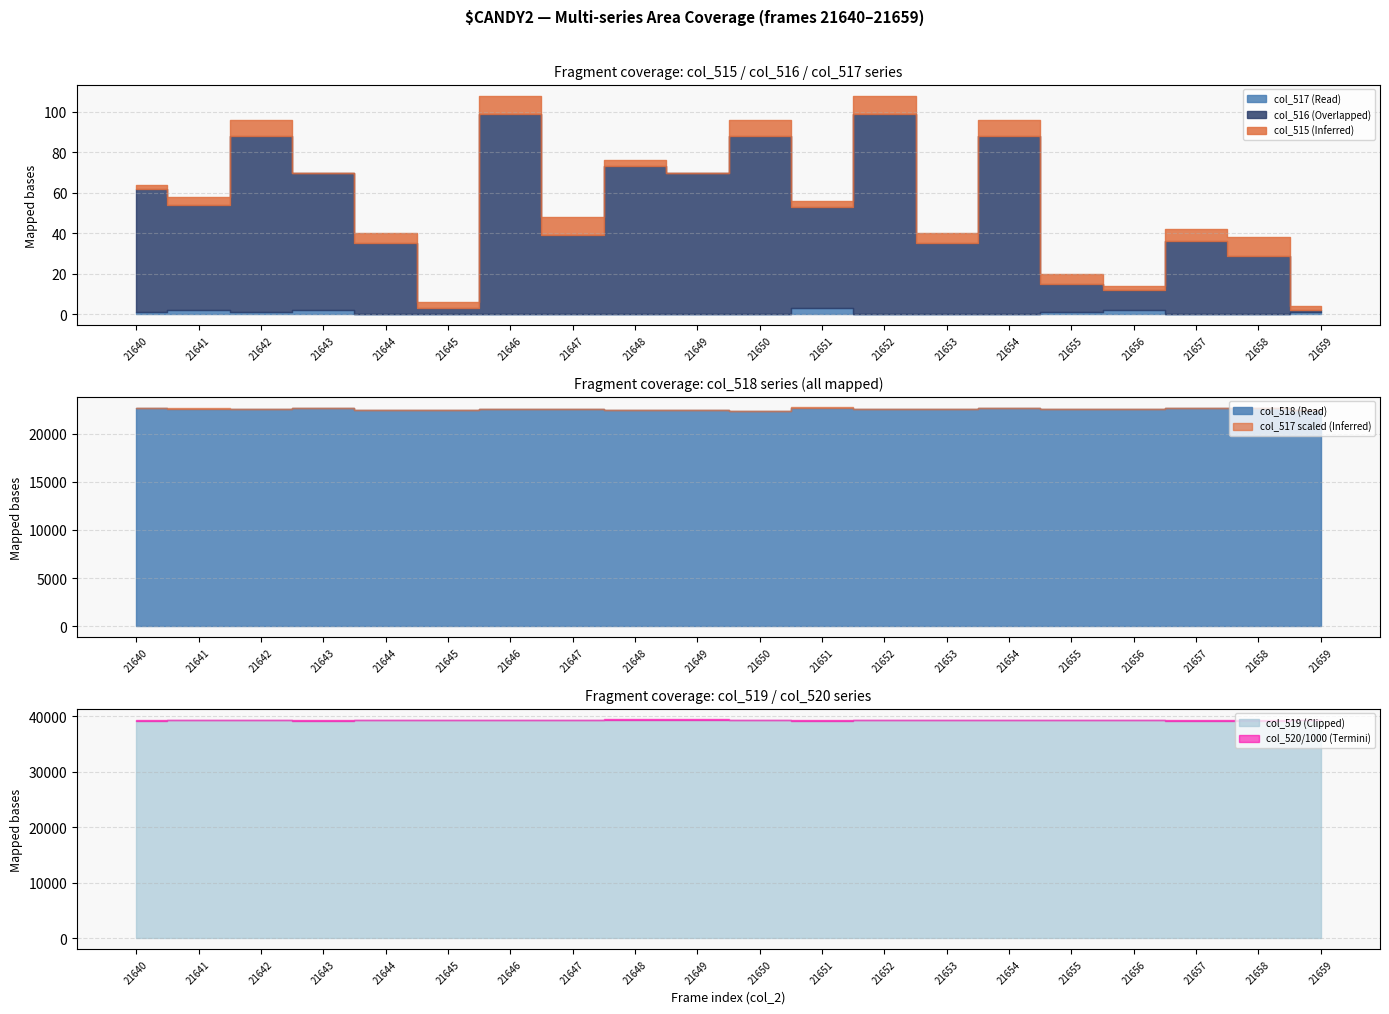

Rank the series by their maximum value, from highest to lowest.

col_520, col_519, col_518, col_515, col_516, col_517